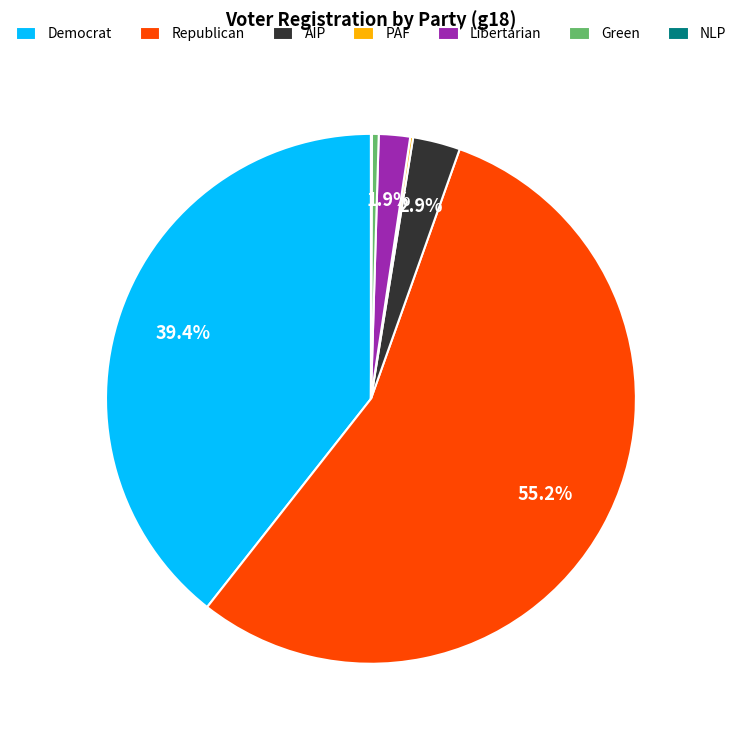

Which has a higher value, Republican or Democrat?

Republican